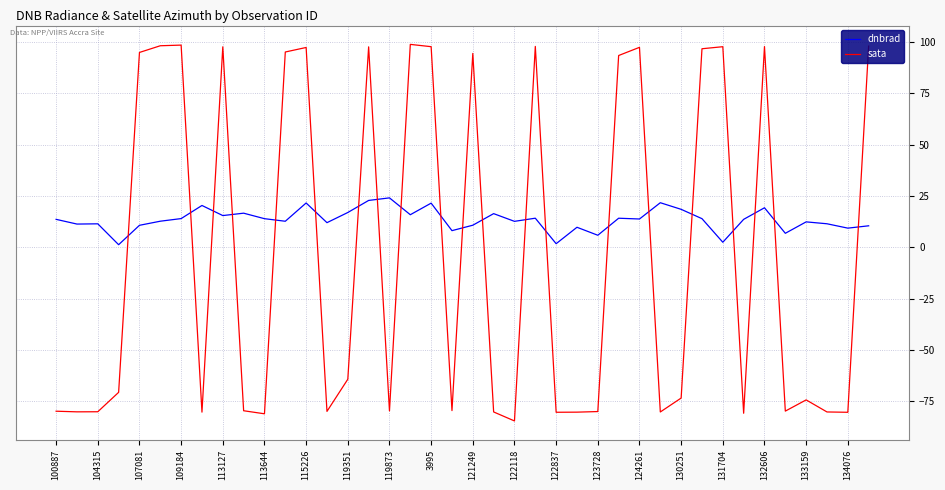

Which series has the widest spread of values?

sata